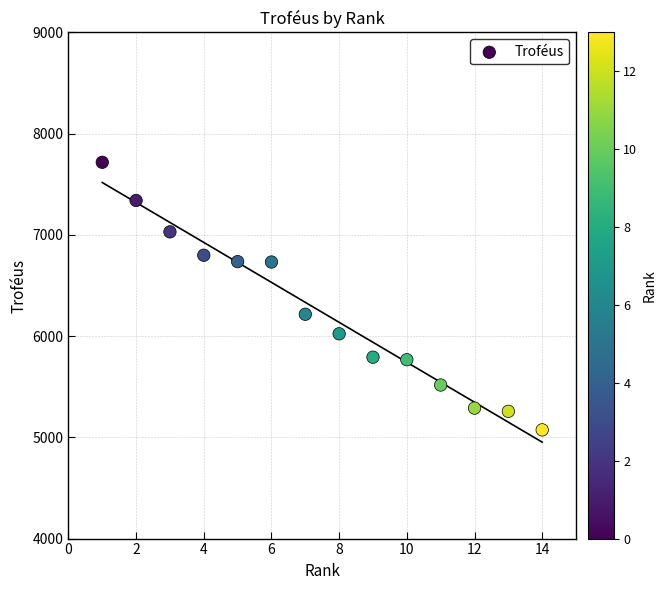

What is the range of X values (max minus min)?

13